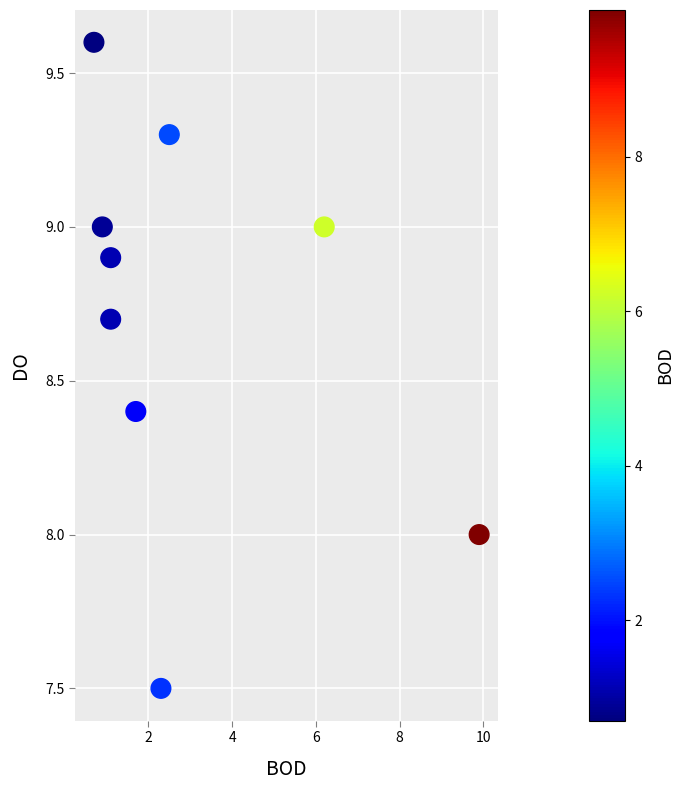

What is the range of Y values (max minus min)?

2.1